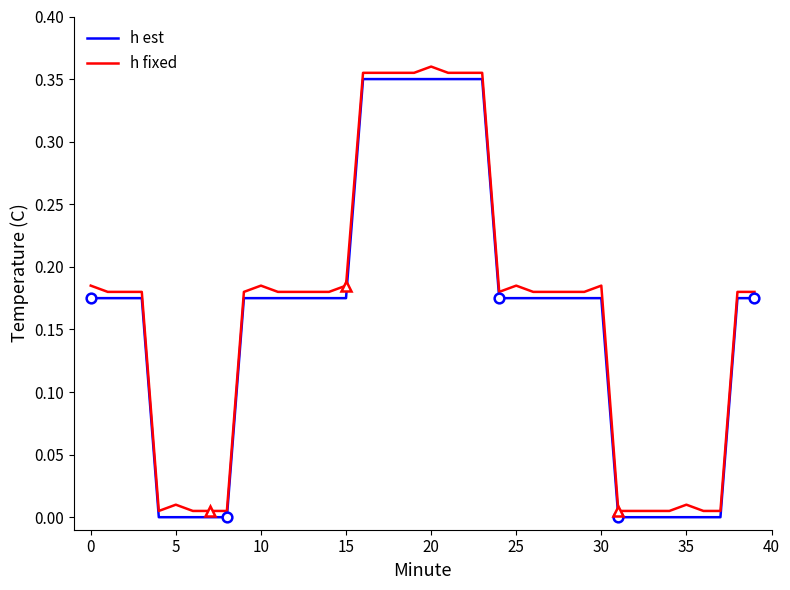

Which series has the widest spread of values?

h fixed